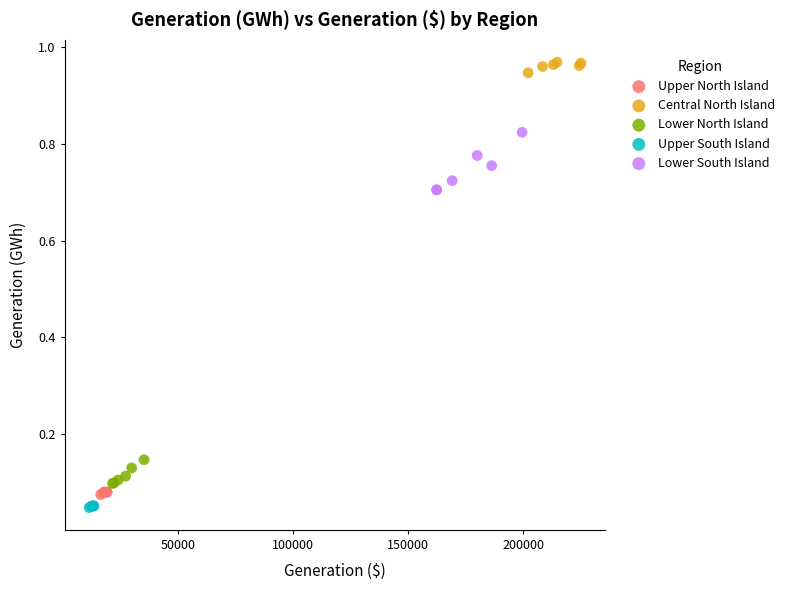

Which series contains the highest Y value?

Central North Island